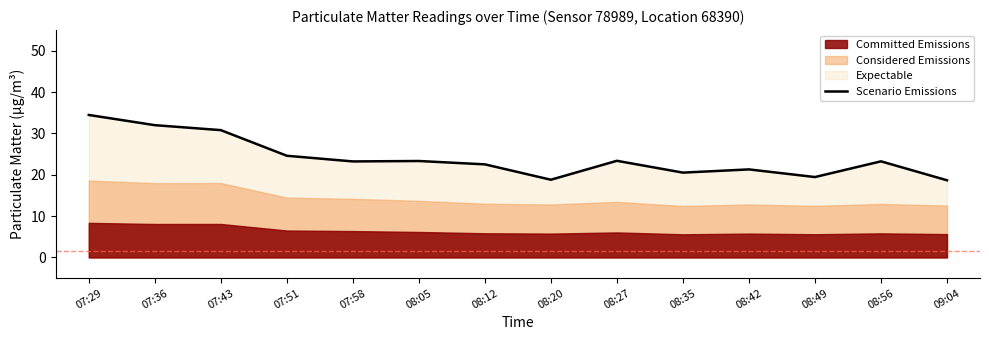

True or false: the data shows 13.9 at 08:27.

False